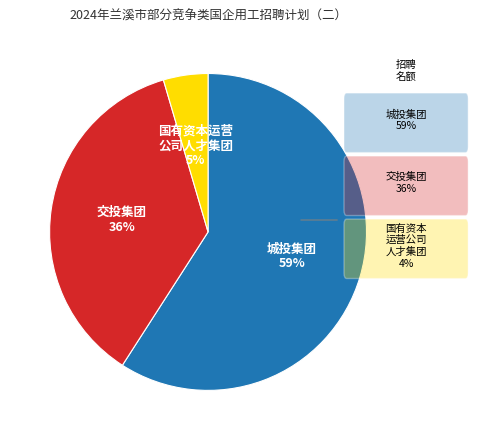

To the nearest percent, what is the average slice percentage?

33%